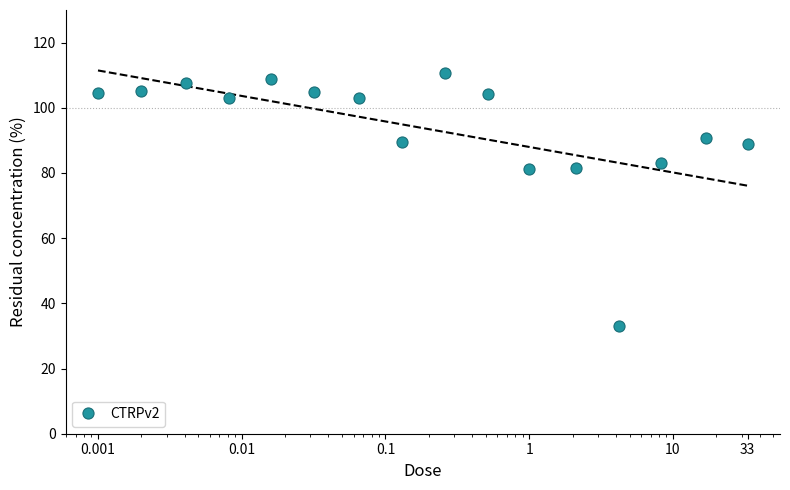

True or false: CTRPv2 has more than 0 interior local peaks.

True